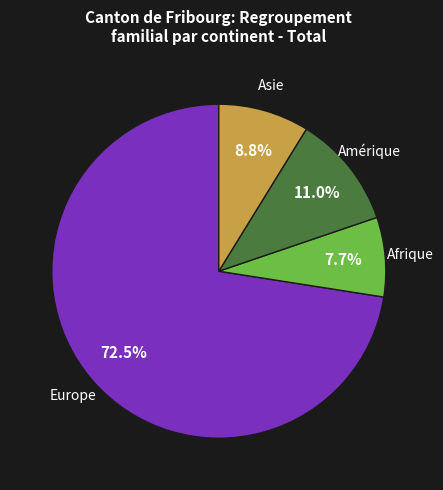

Is there any slice that represents more than half of the pie?

Yes